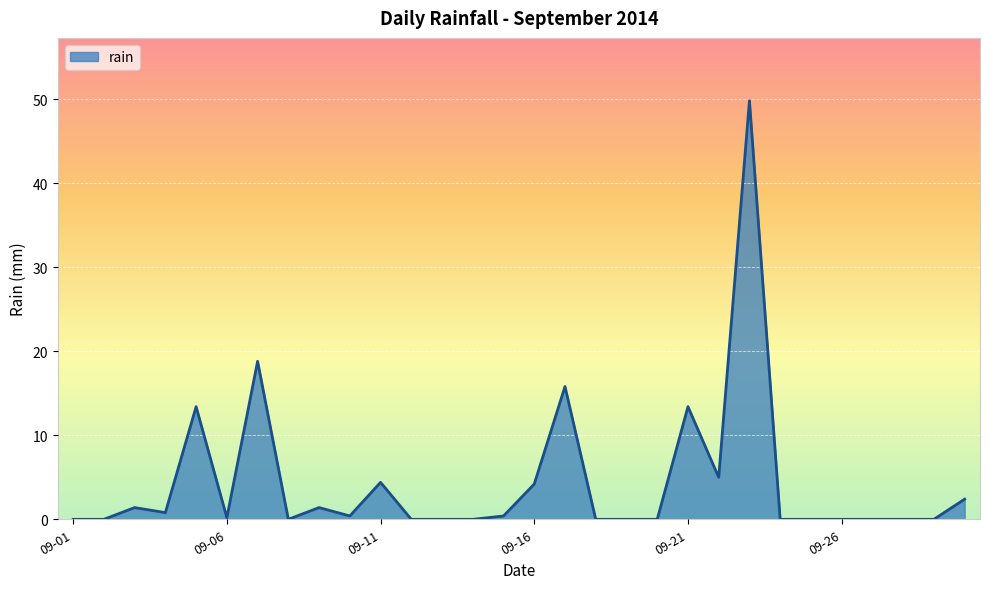

What is the maximum value shown in the chart?

49.8